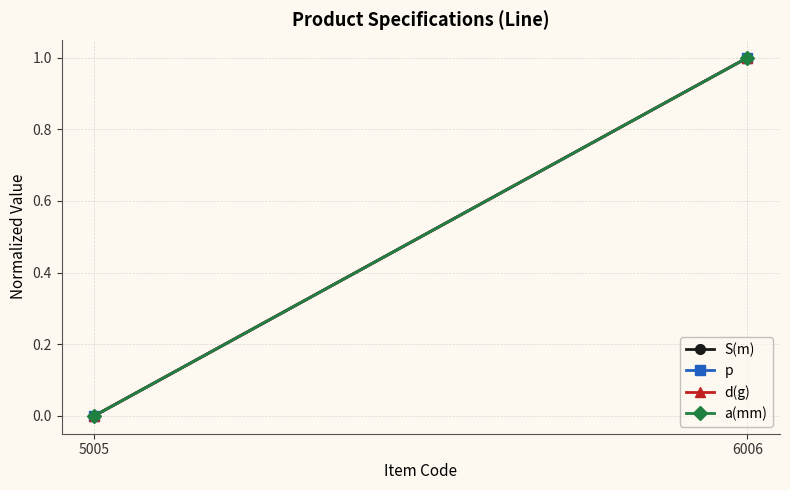

Is it true that d(g) equals 0.0 at 5005?

True